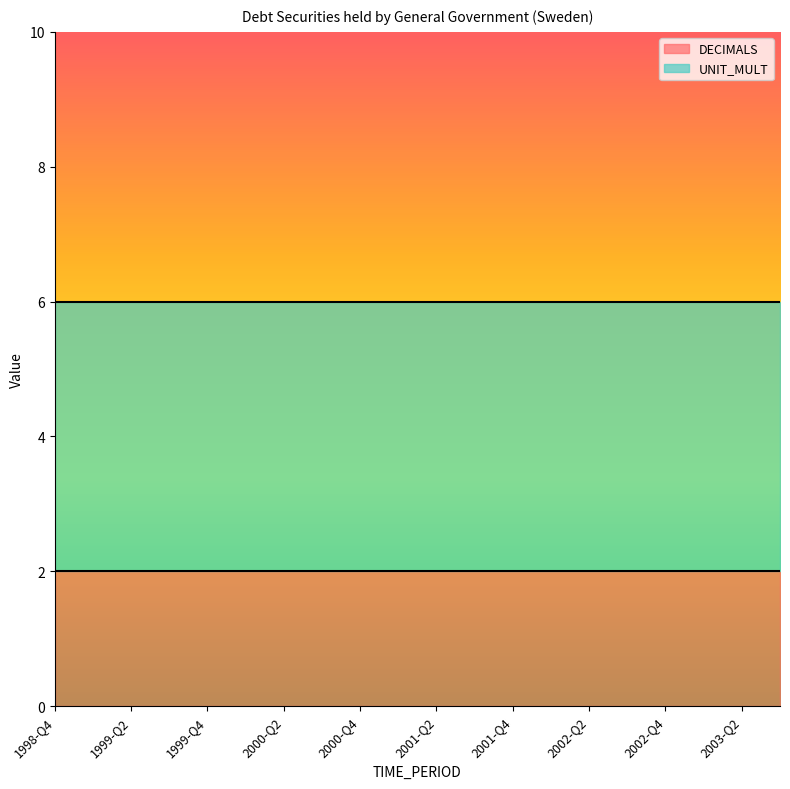

Reading left to right, extract all data points from this chart.

DECIMALS: 1998-Q4=2	1999-Q1=2	1999-Q2=2	1999-Q3=2	1999-Q4=2	2000-Q1=2	2000-Q2=2	2000-Q3=2	2000-Q4=2	2001-Q1=2	2001-Q2=2	2001-Q3=2	2001-Q4=2	2002-Q1=2	2002-Q2=2	2002-Q3=2	2002-Q4=2	2003-Q1=2	2003-Q2=2	2003-Q3=2
UNIT_MULT: 1998-Q4=6	1999-Q1=6	1999-Q2=6	1999-Q3=6	1999-Q4=6	2000-Q1=6	2000-Q2=6	2000-Q3=6	2000-Q4=6	2001-Q1=6	2001-Q2=6	2001-Q3=6	2001-Q4=6	2002-Q1=6	2002-Q2=6	2002-Q3=6	2002-Q4=6	2003-Q1=6	2003-Q2=6	2003-Q3=6